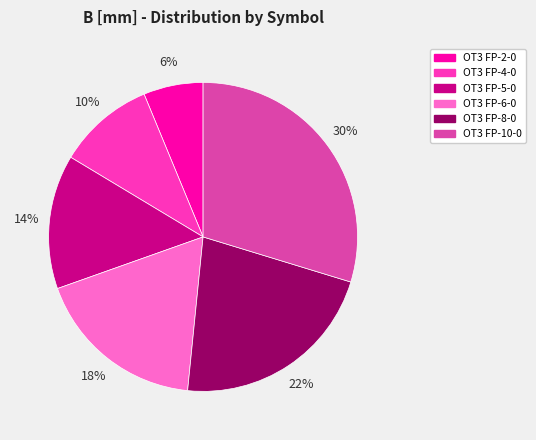

Which category has the smallest portion of the pie?

OT3 FP-2-0